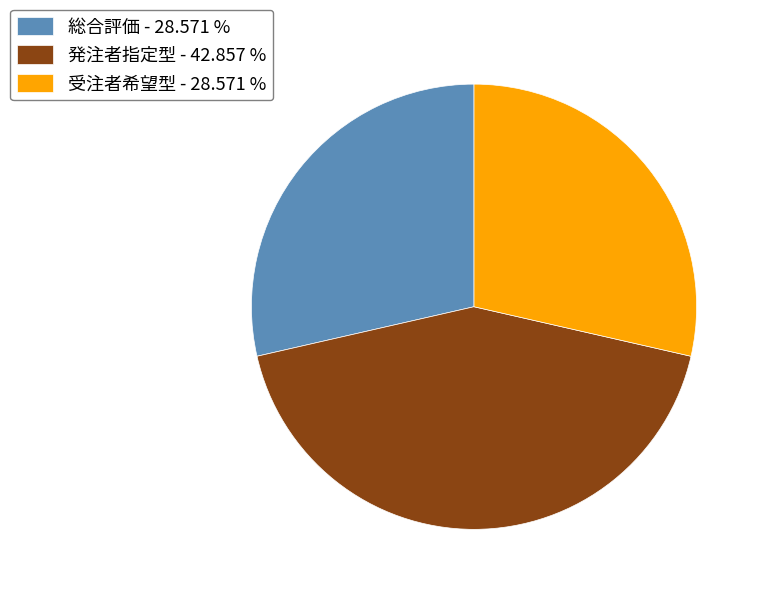

Is it true that 総合評価 is 42% of the pie?

False